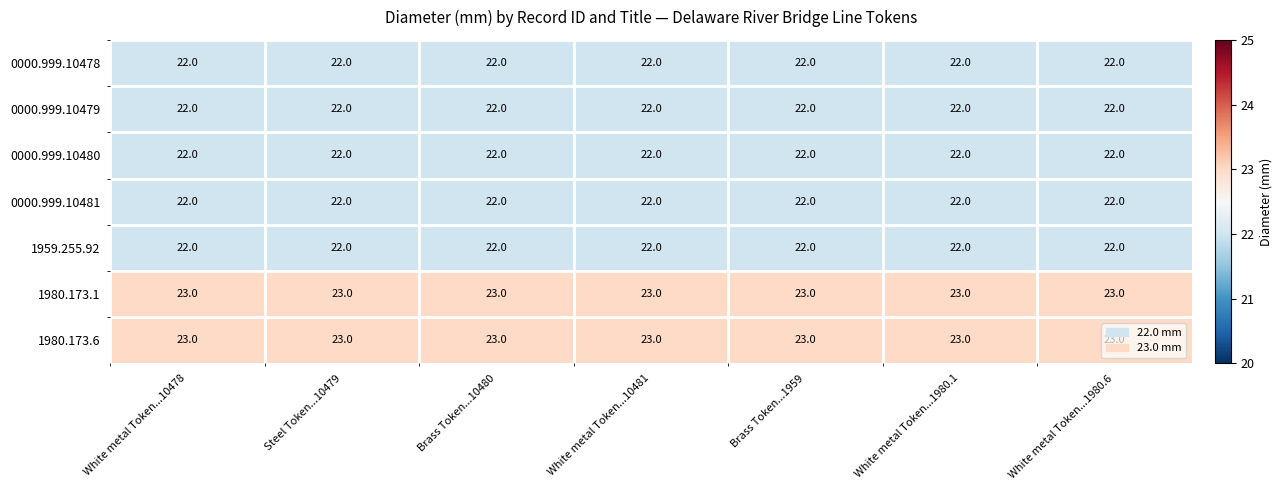

What is the greatest value displayed?

23